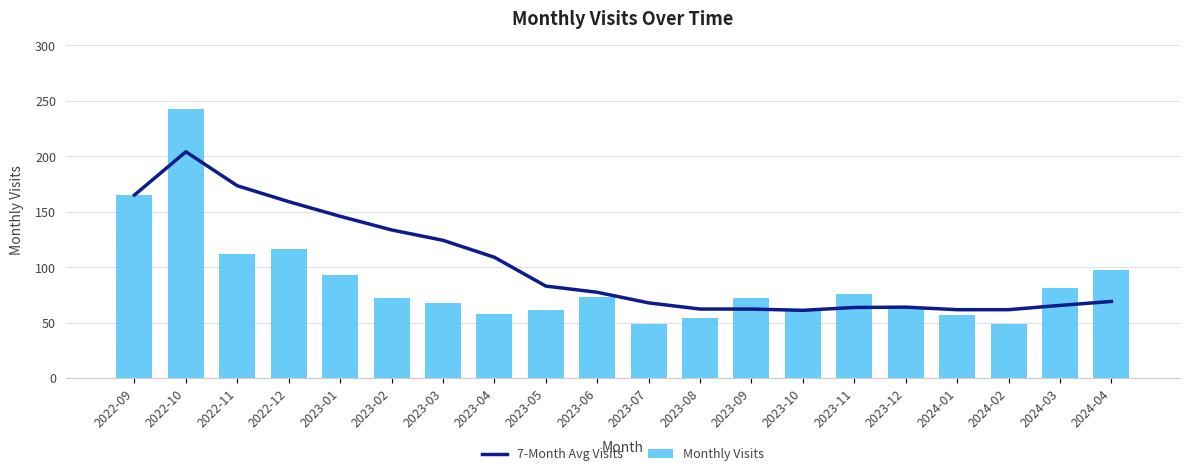

What is the spread (max minus min) of values at 2023-04?

50.9